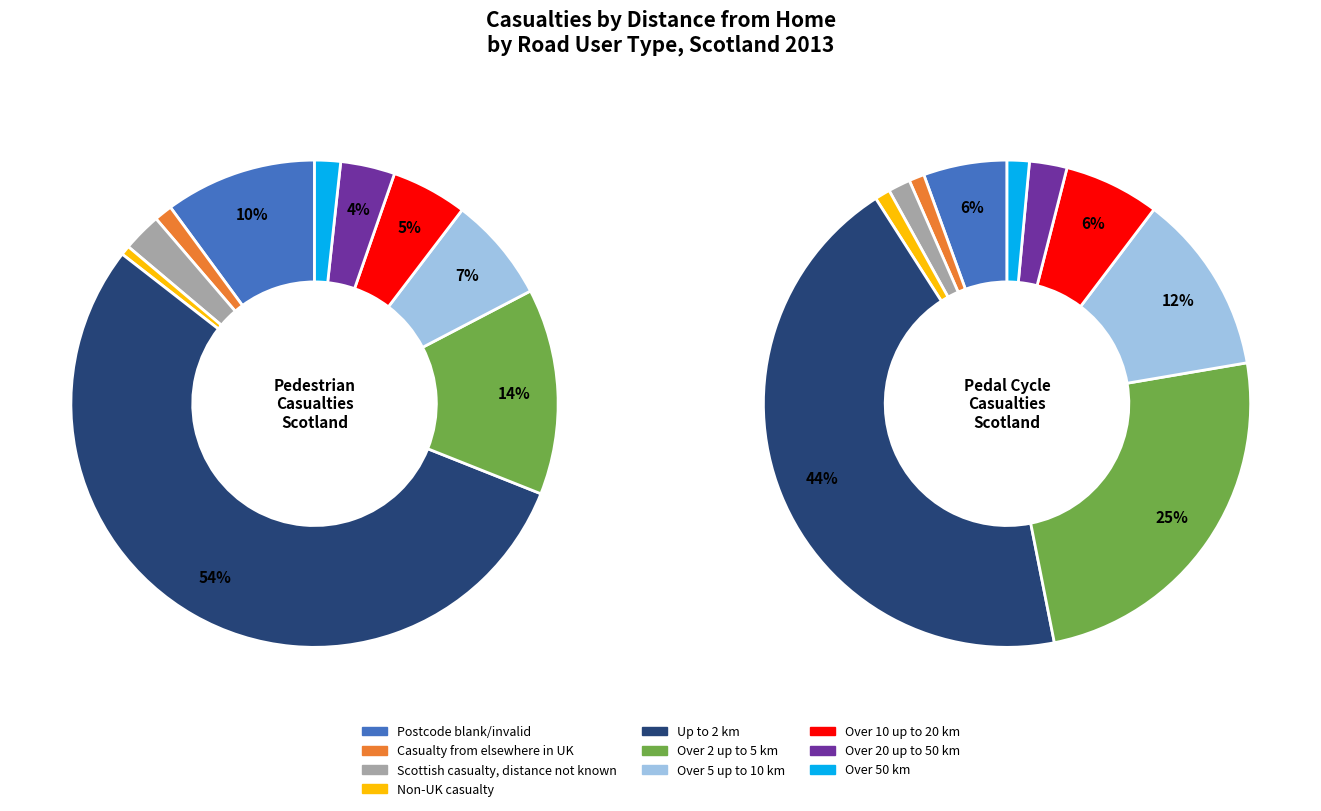

To the nearest percent, what is the difference between the largest and smallest slice percentages?

54%